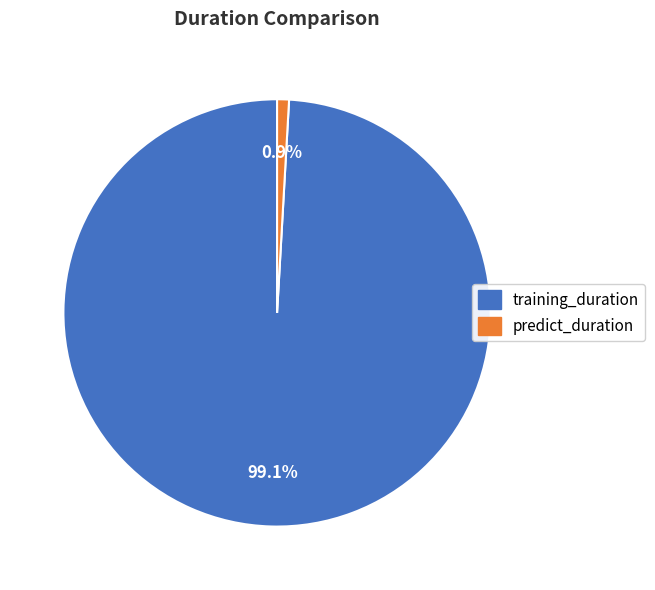

Which slice represents more than half of the pie?

training_duration